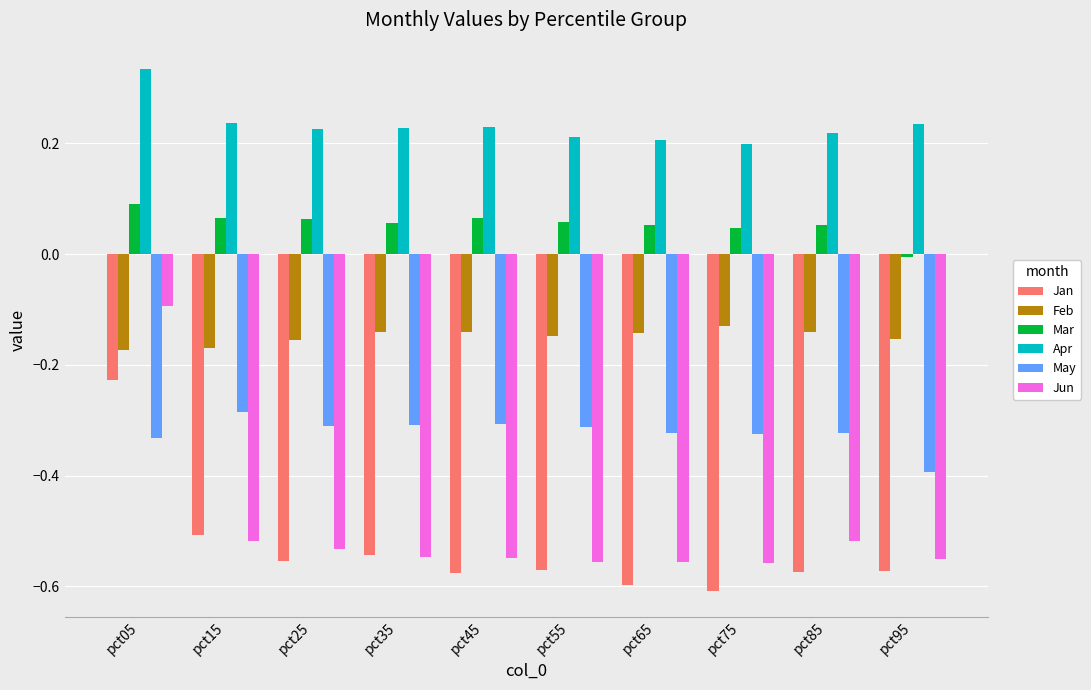

Count the number of categories in the chart.

10